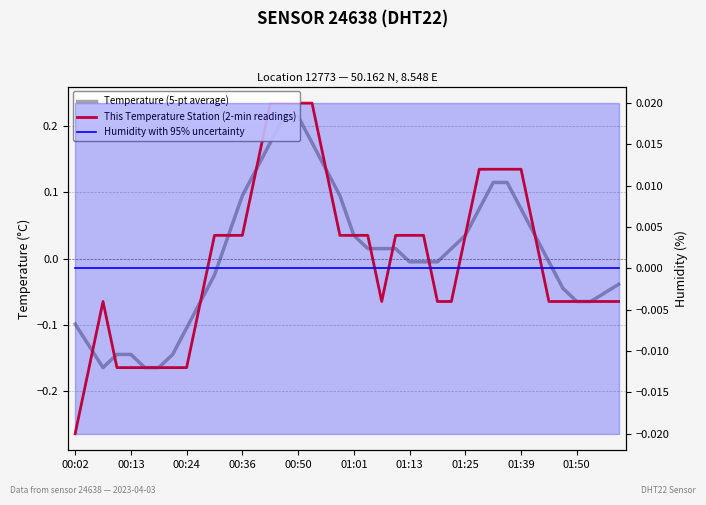

What is the minimum value for This Temperature Station (2-min readings)?

-0.3